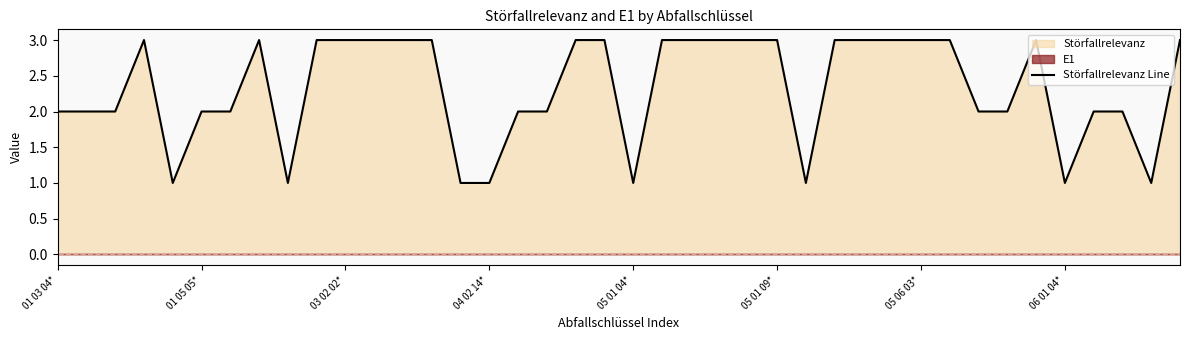

The value of Störfallrelevanz Line at 05 06 03* is 1. True or false?

False